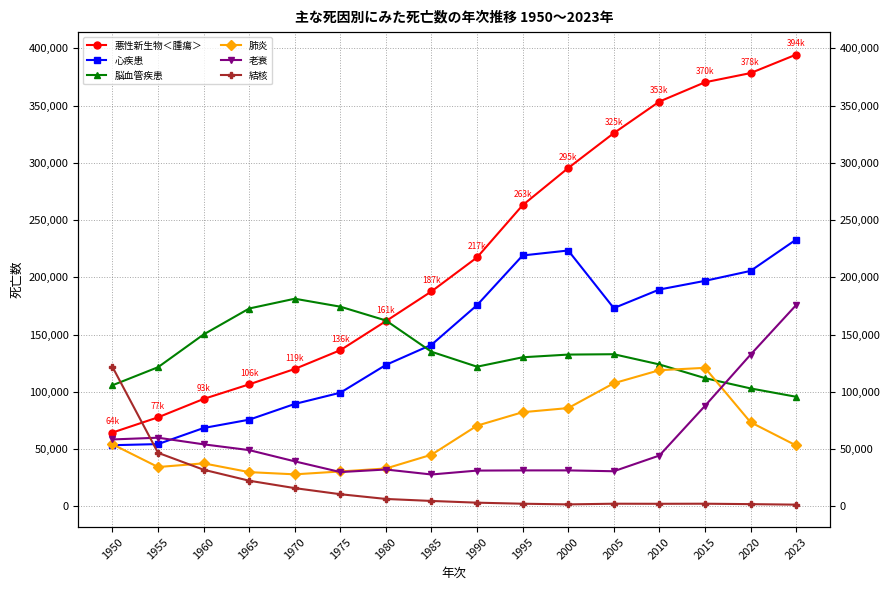

Where does the 悪性新生物＜腫瘍＞ series first go above 217413?

1995